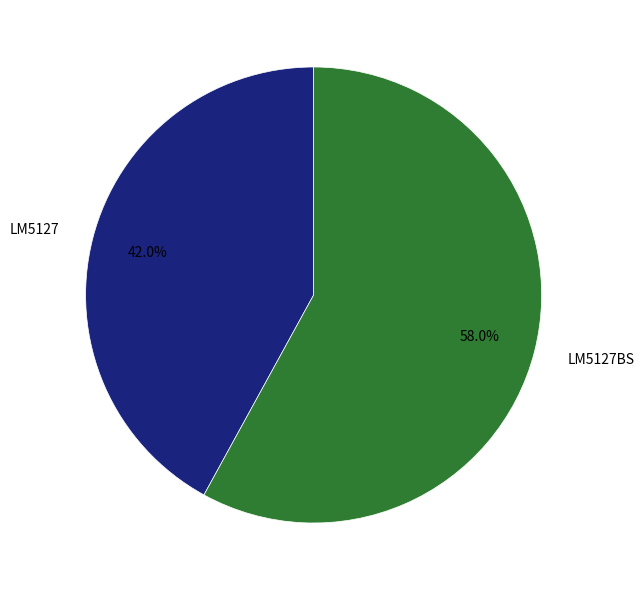

To the nearest percent, what is the difference between the largest and smallest slice percentages?

16%